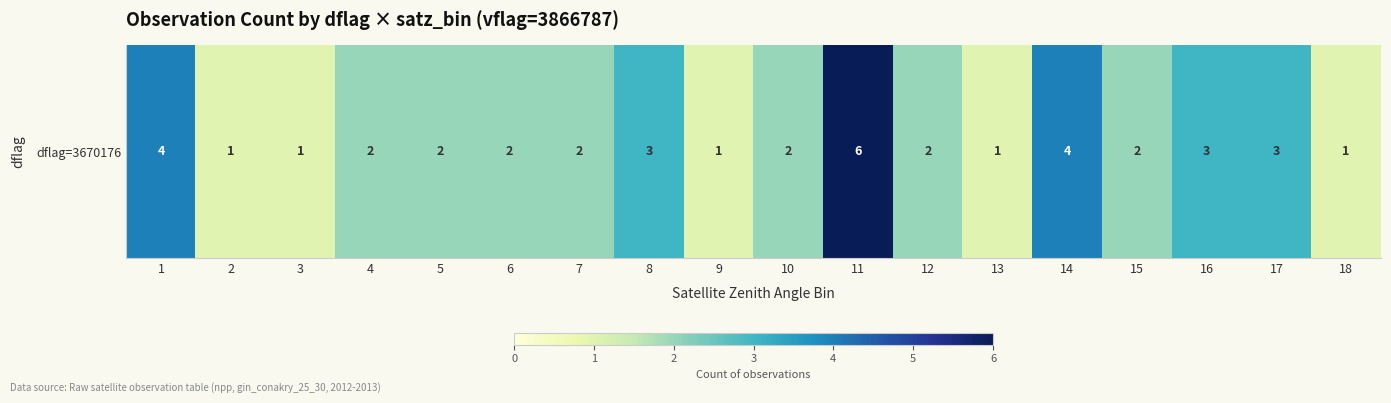

Between 7 and 15, which is larger?

7